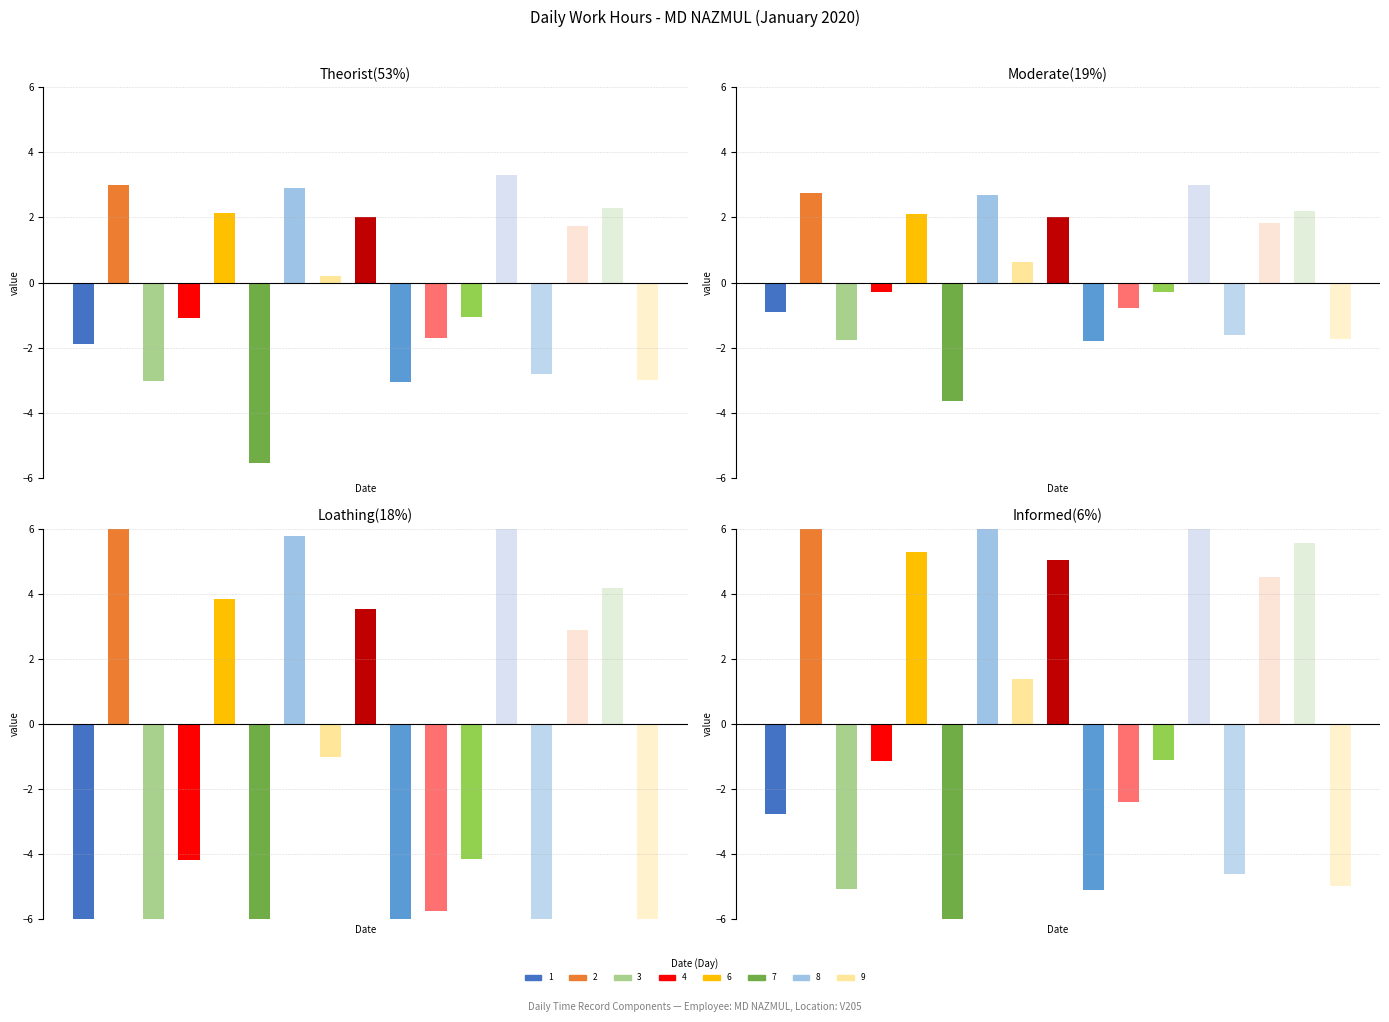

How many positive values are there?

8